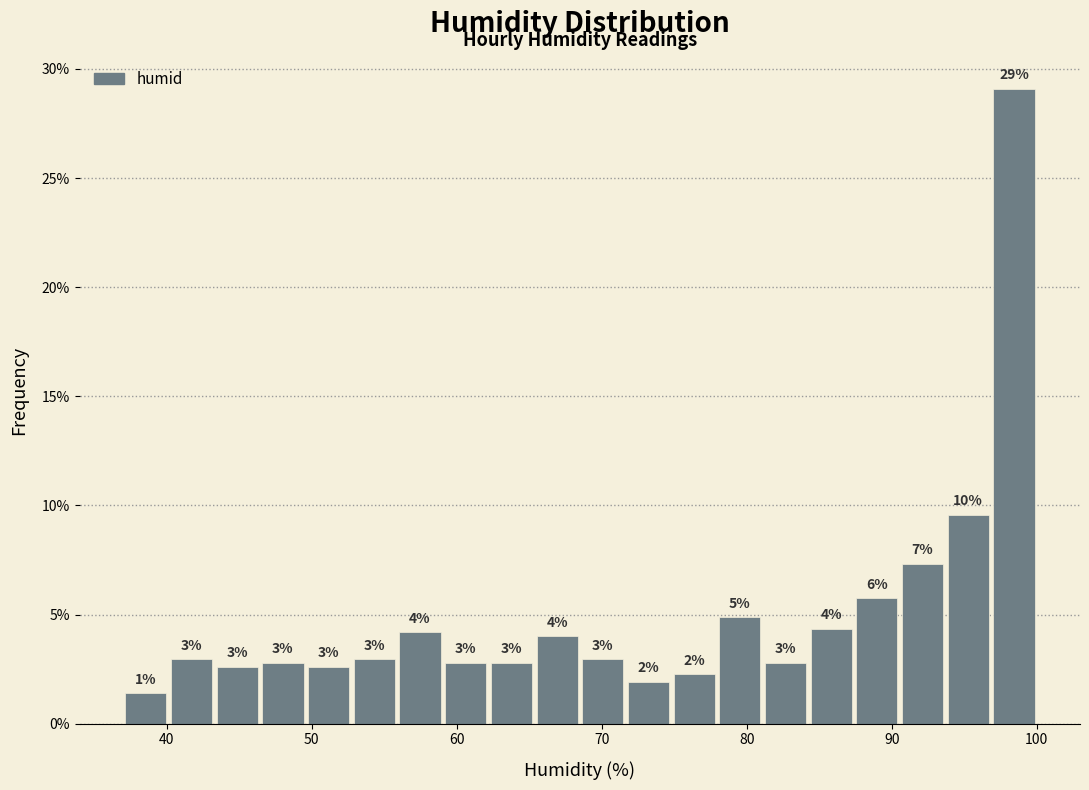

Around what value on the x-axis is the tallest bar? Give the approximate position of its centre, as read against the axis.

98